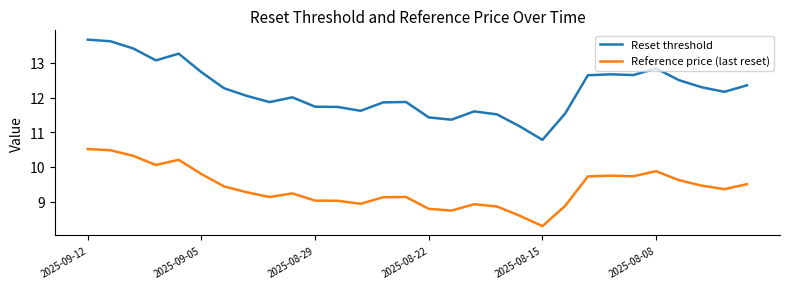

Which series has the widest spread of values?

Reset threshold